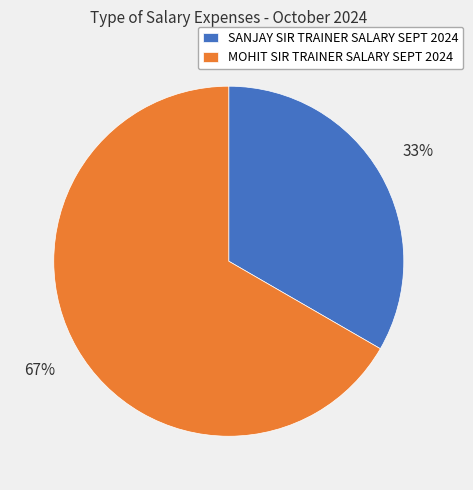

To the nearest percent, what is the combined percentage of SANJAY SIR TRAINER SALARY SEPT 2024 and MOHIT SIR TRAINER SALARY SEPT 2024?

100%